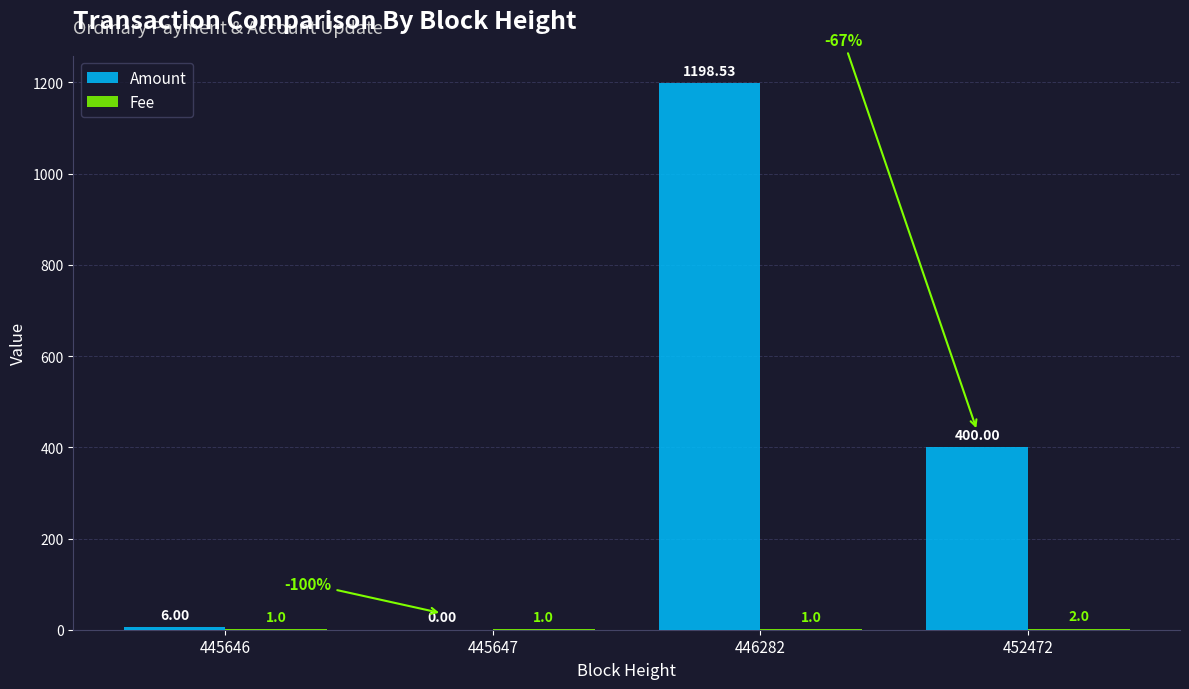

How many distinct data groups are displayed?

2